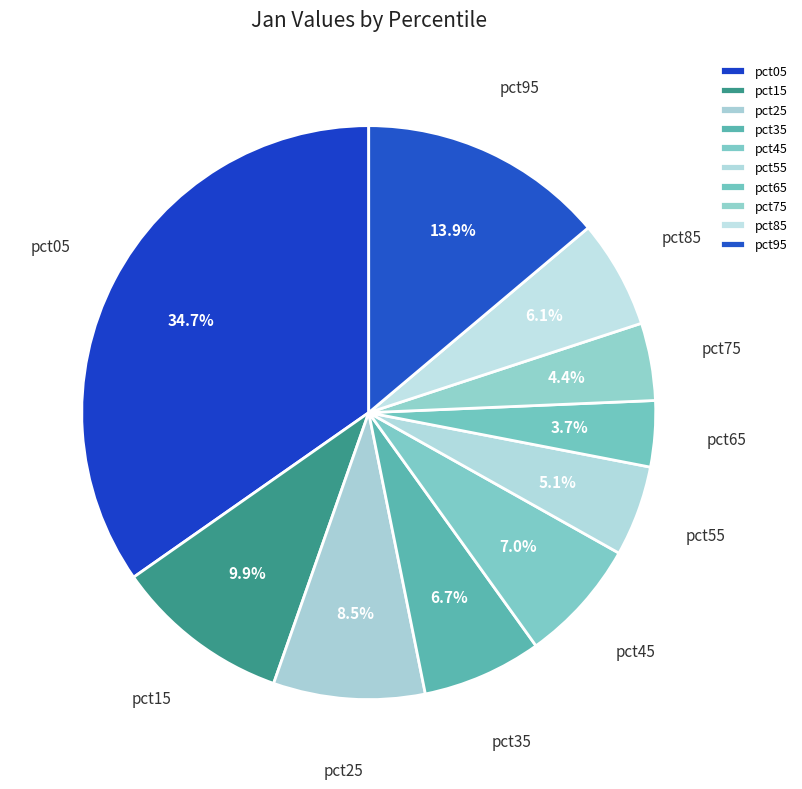

Is the sum of pct45 and pct75 greater than half?

No